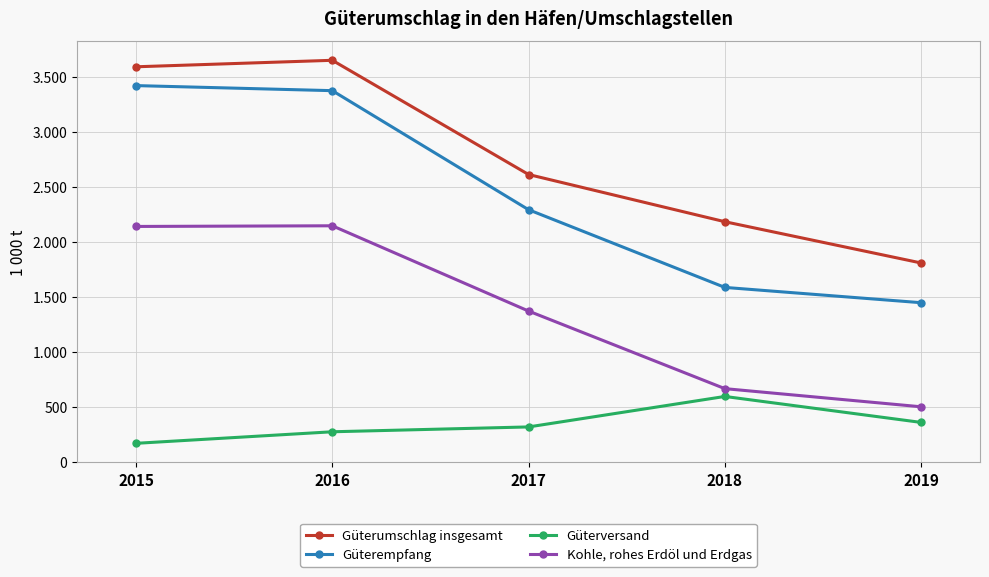

Between 2015 and 2016, which series saw the biggest shift?

Güterversand